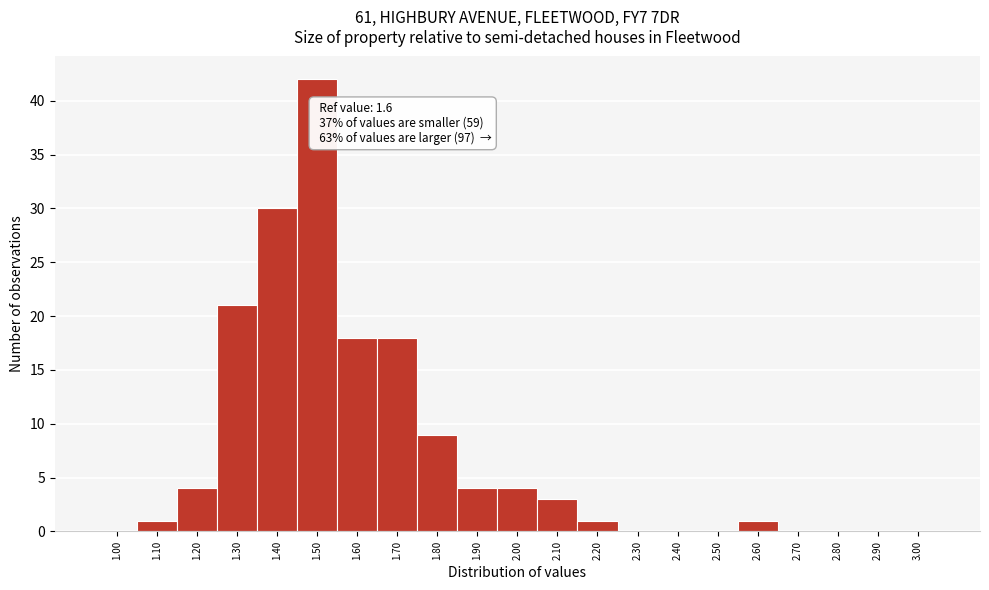

Reading right to left, what are all the values shown in this chart?

3.00=0	2.90=0	2.80=0	2.70=0	2.60=1	2.50=0	2.40=0	2.30=0	2.20=1	2.10=3	2.00=4	1.90=4	1.80=9	1.70=18	1.60=18	1.50=42	1.40=30	1.30=21	1.20=4	1.10=1	1.00=0